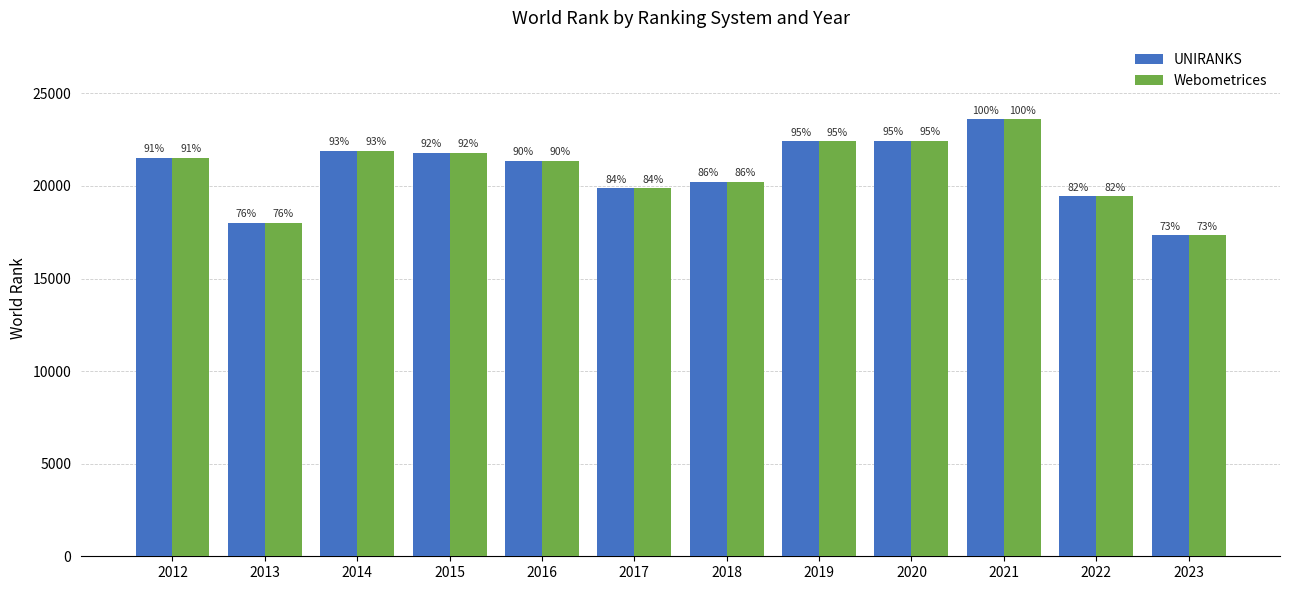

Is the value of Webometrices at 2023 greater than the value of UNIRANKS at 2020?

No